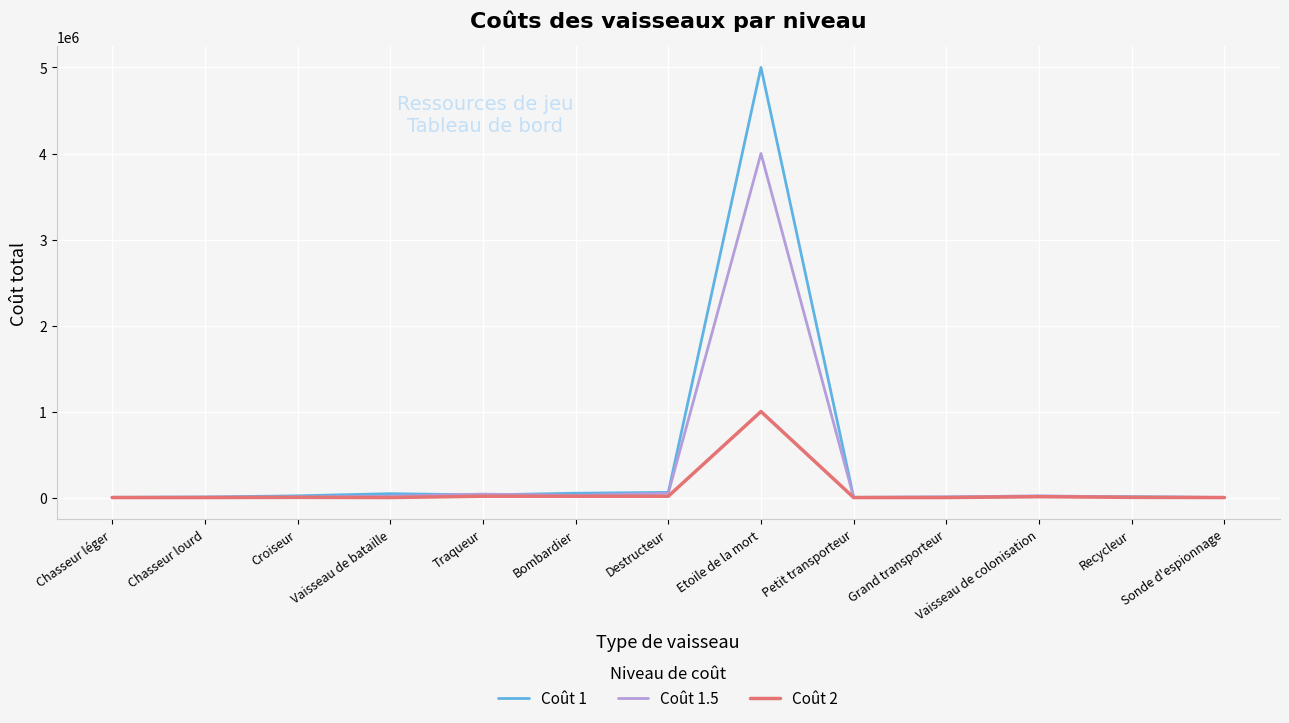

True or false: Coût 2 has a value of -309585 at Chasseur lourd.

False